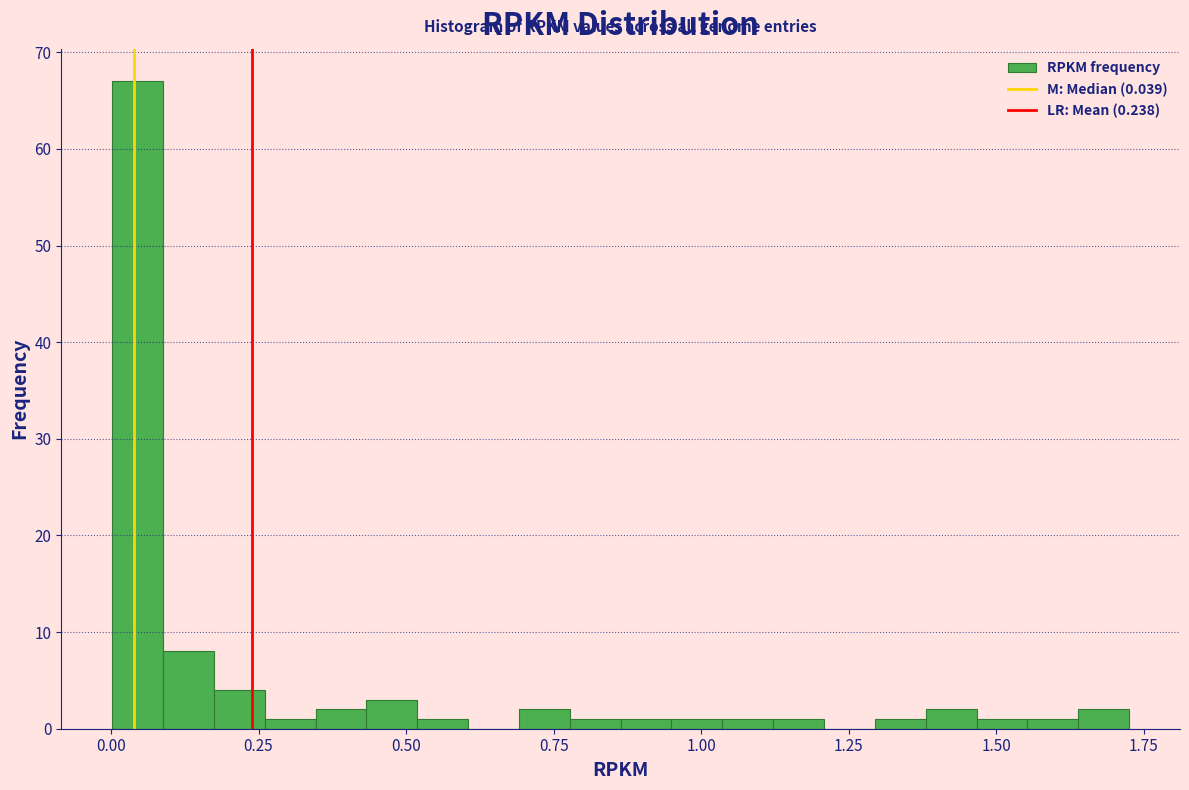

Read against the x-axis, roughly where is the centre of the tallest bar?

0.05